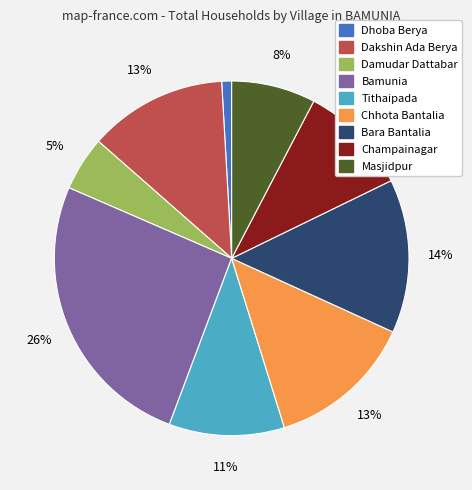

The Bara Bantalia slice represents 23% of the pie. True or false?

False